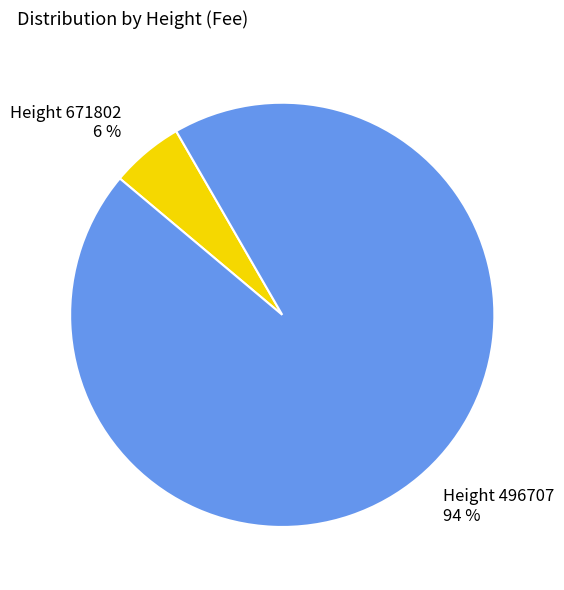

To the nearest percent, what is the combined percentage of Height 671802 and Height 496707?

100%